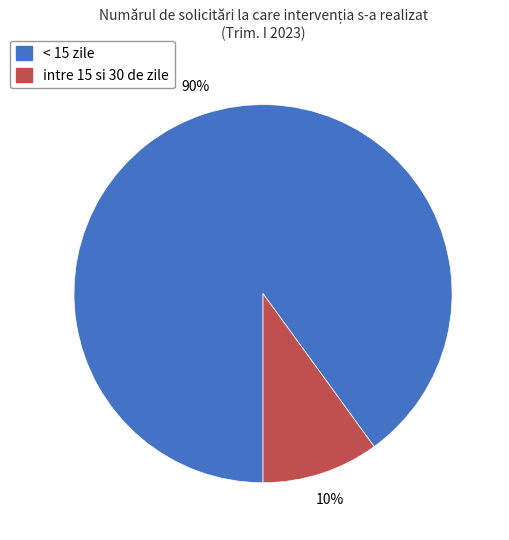

Do intre 15 si 30 de zile and < 15 zile together represent more than half of the pie?

Yes